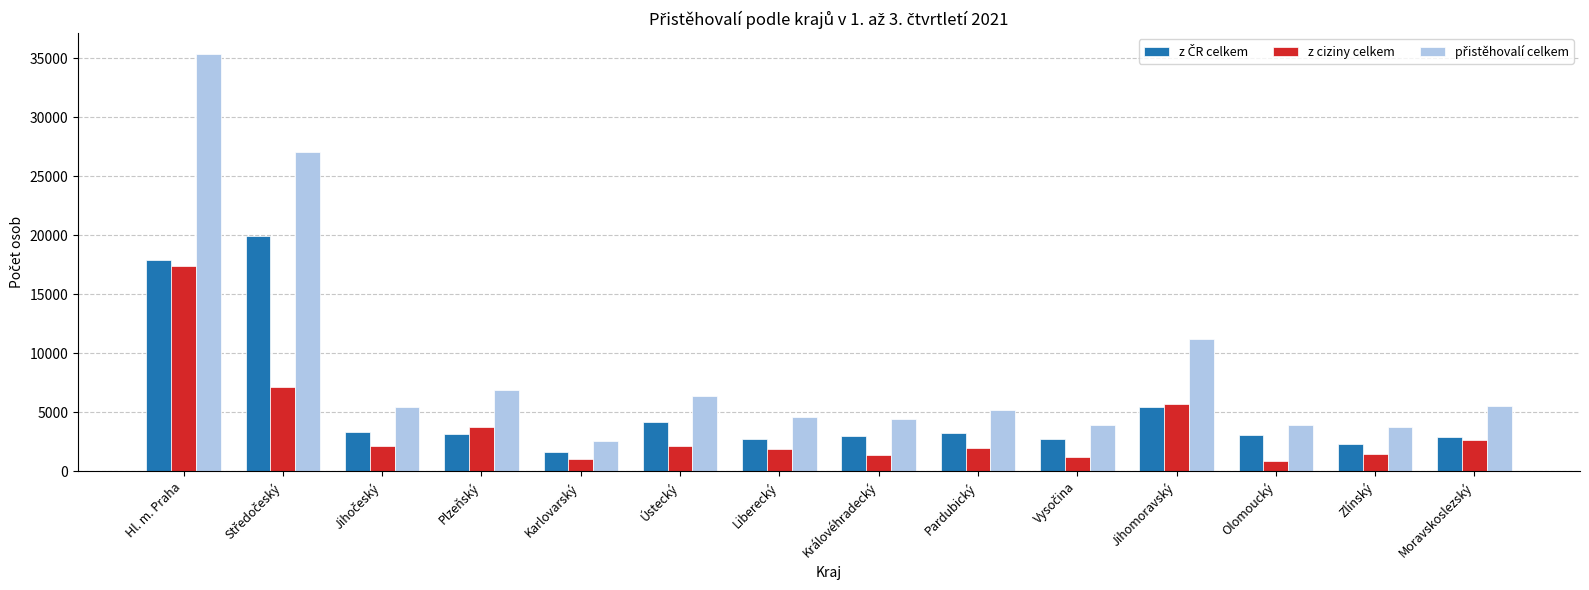

What is the spread (max minus min) of values at Pardubický?

3216